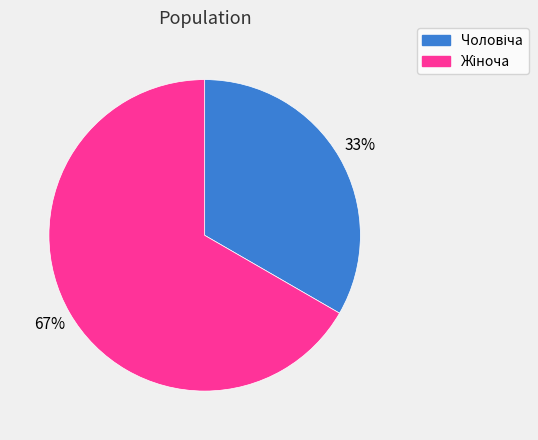

How many slices are in this pie chart?

2